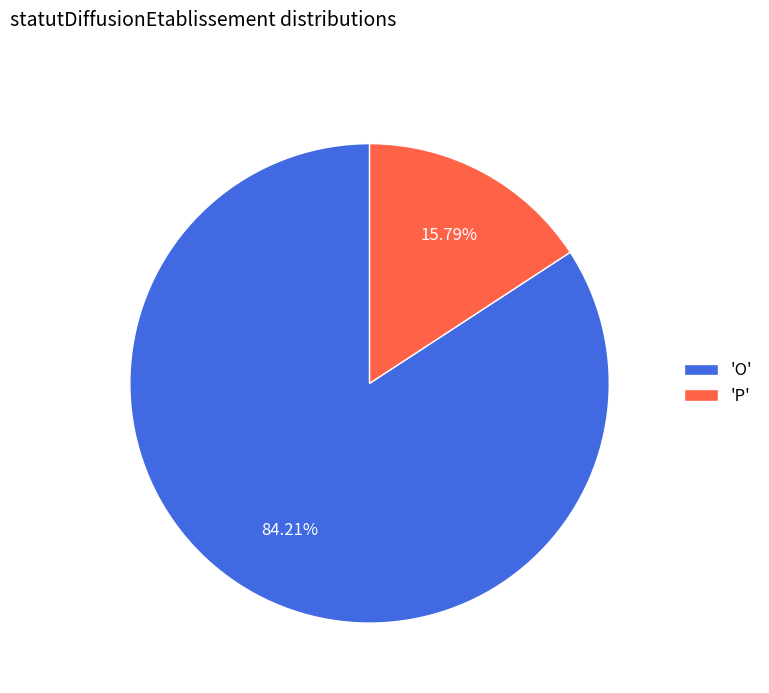

Which category accounts for the majority?

'O'